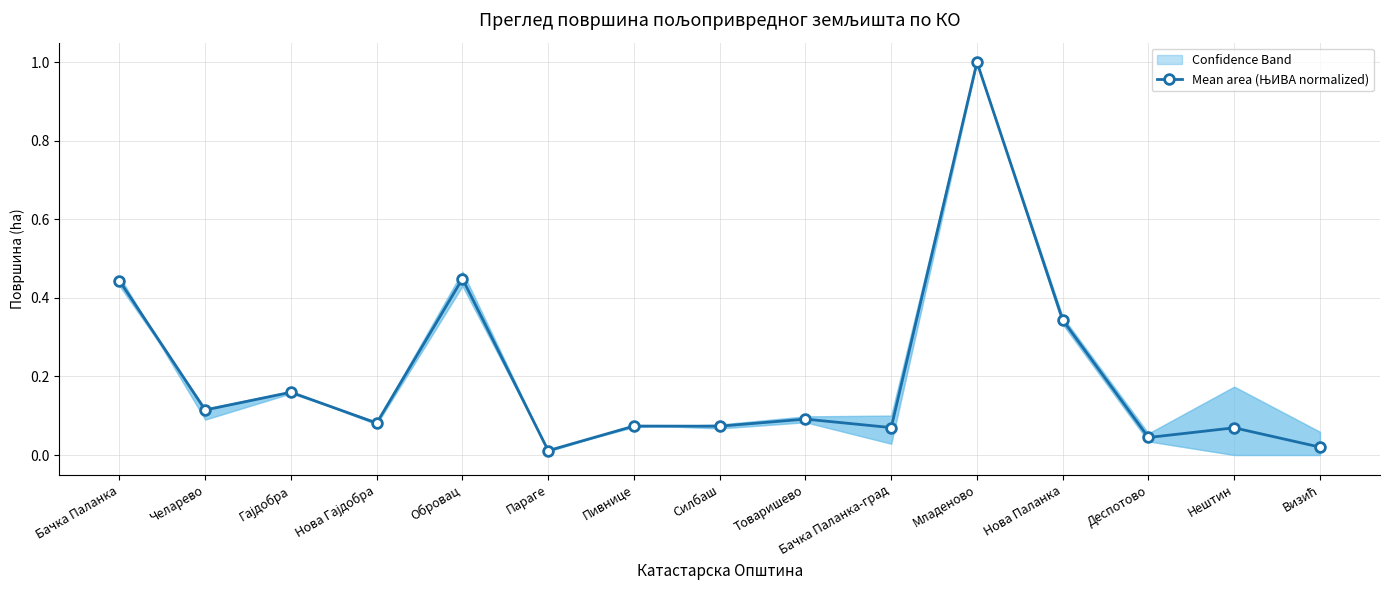

Which has a higher value, Челарево or Товаришево?

Челарево